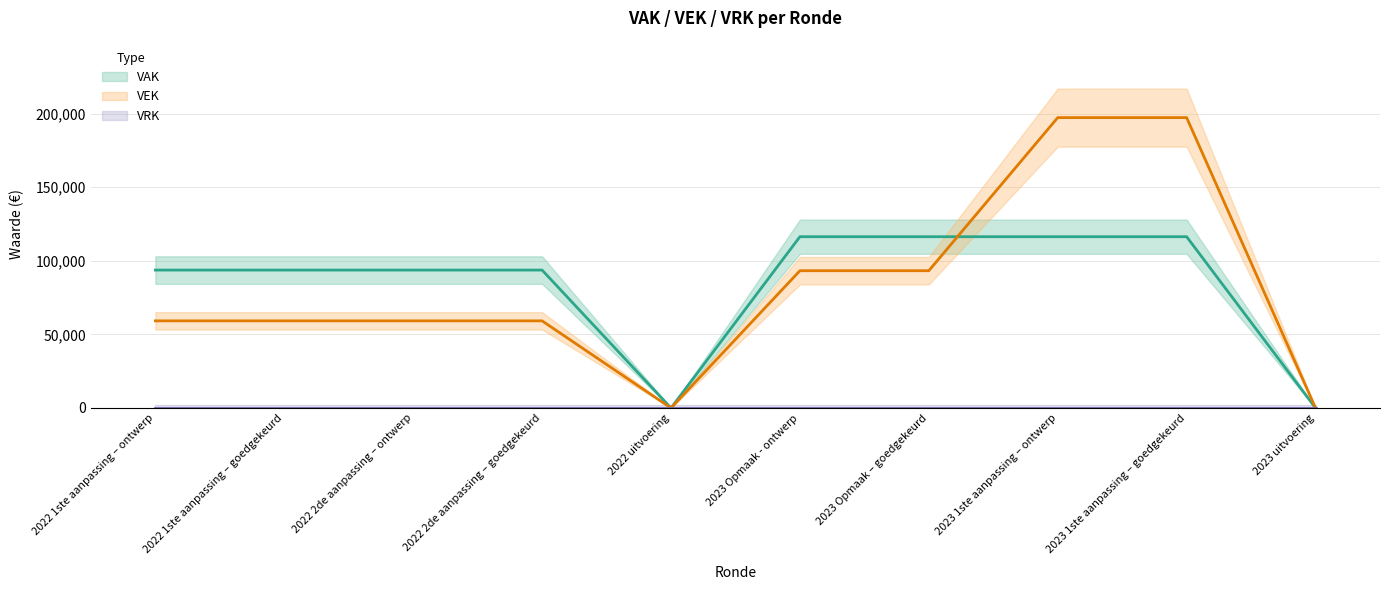

True or false: VEK and VAK cross at least once.

True